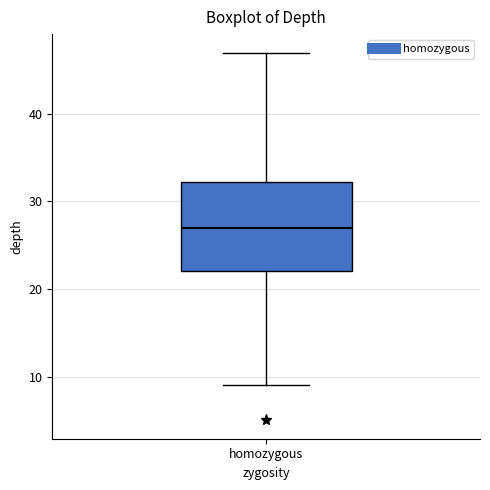

Read this box plot against the y-axis: the position of the median line, the range covered by the box, and the ends of both whiskers. The values are not printed on the chart, so give them approximately, as read against the axis.

median 27, box 22 to 32, whiskers 9 to 47